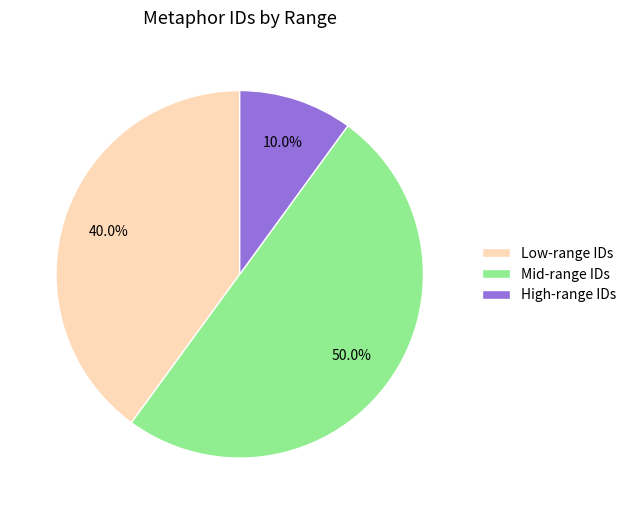

Between High-range IDs and Low-range IDs, which is larger?

Low-range IDs